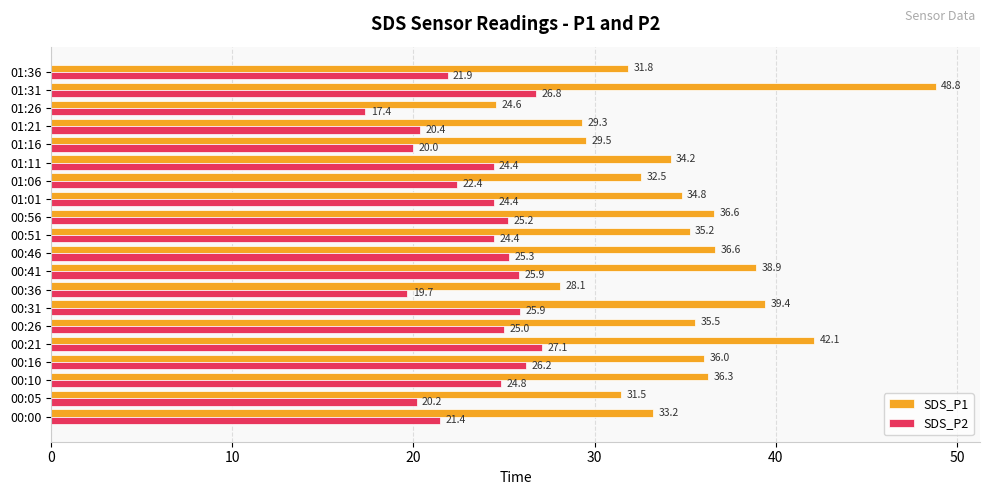

What value does the SDS_P1 series have at 01:11?

34.2